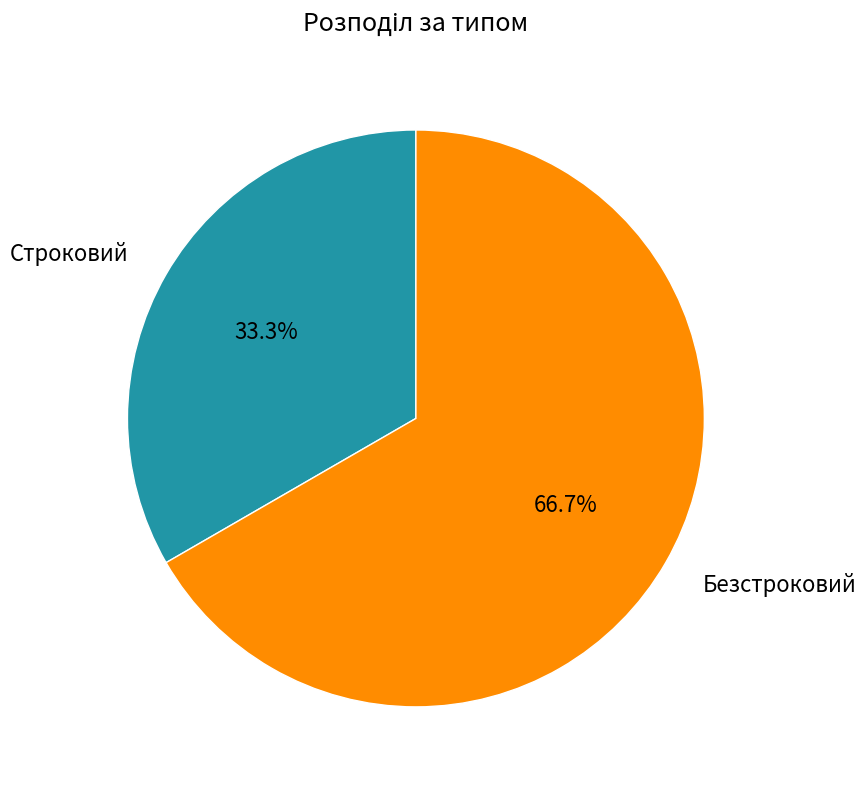

Count the number of slices in the pie.

2